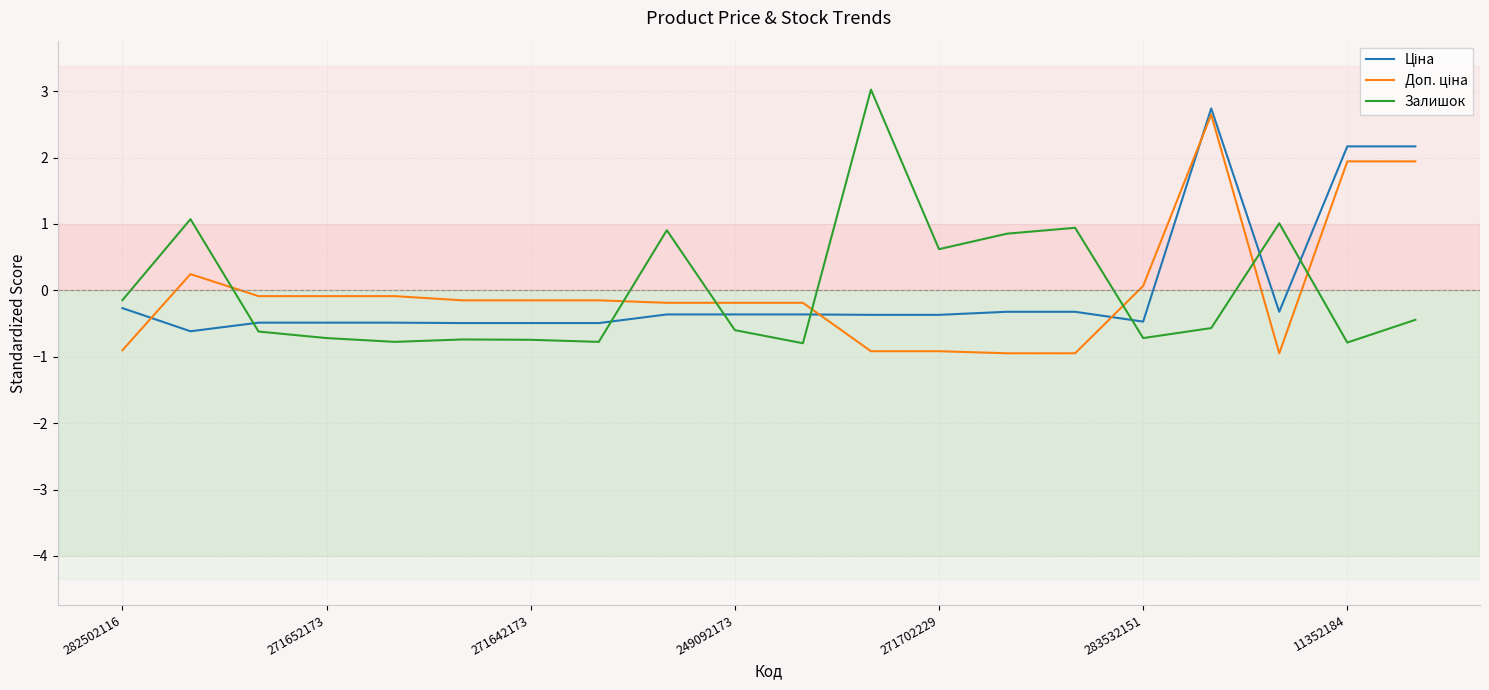

What is the maximum value for Залишок?

3.0